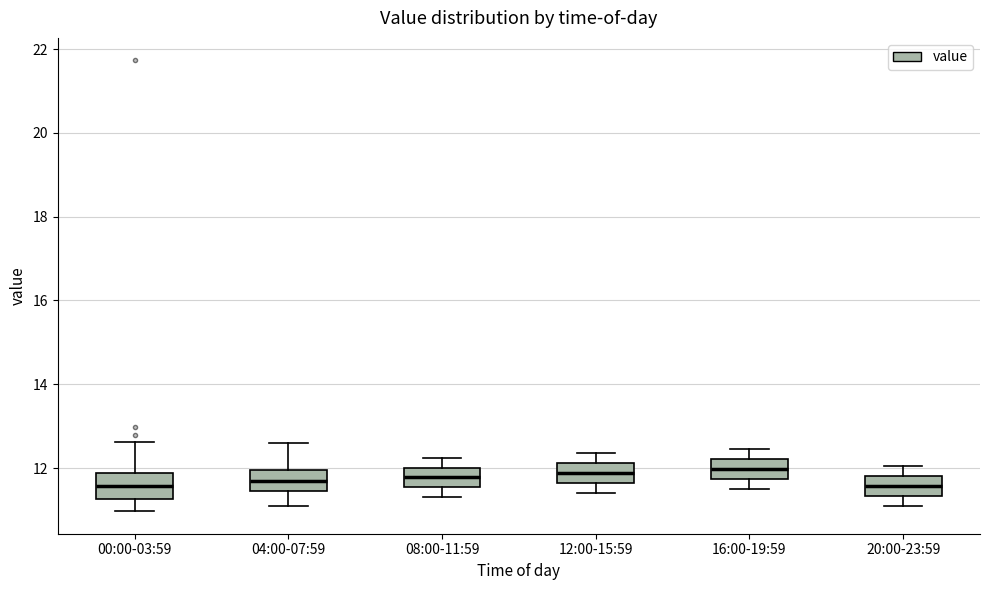

Where is the upper edge of the box for 04:00-07:59 on the y-axis? The values are not printed on the chart, so give them approximately, as read against the axis.

12.0